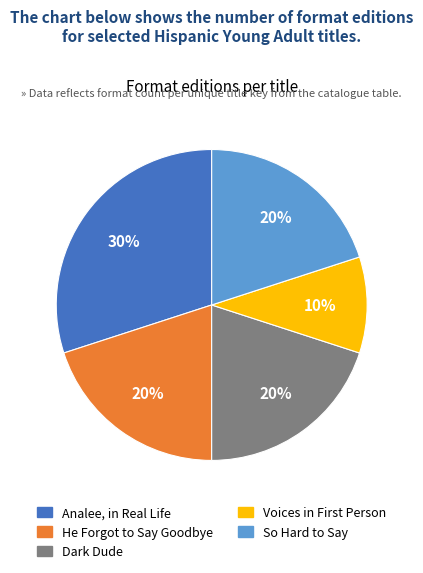

What is the largest slice in the pie chart?

Analee, in Real Life